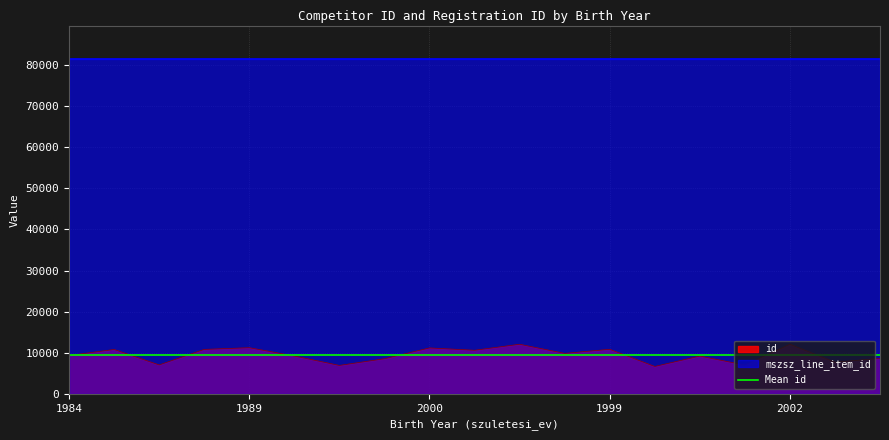

Reading left to right, what are all the values shown in this chart?

9330	10788	7029	10809	11224	9194	6911	8532	11167	10598	12058	9840	10830	6659	9182	6998	12057	7691	8627